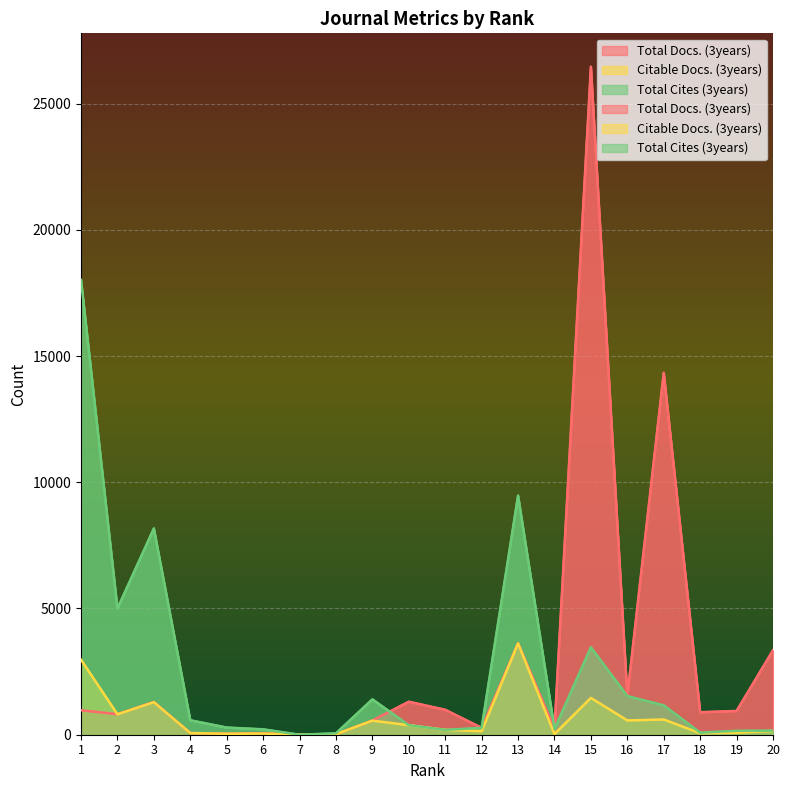

How many values in Total Docs. (3years) are above zero?

19